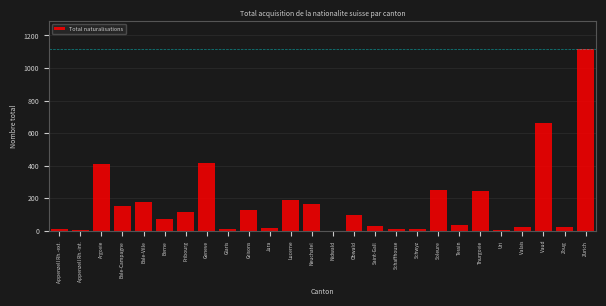

At which label is the value closest to 560?

Vaud